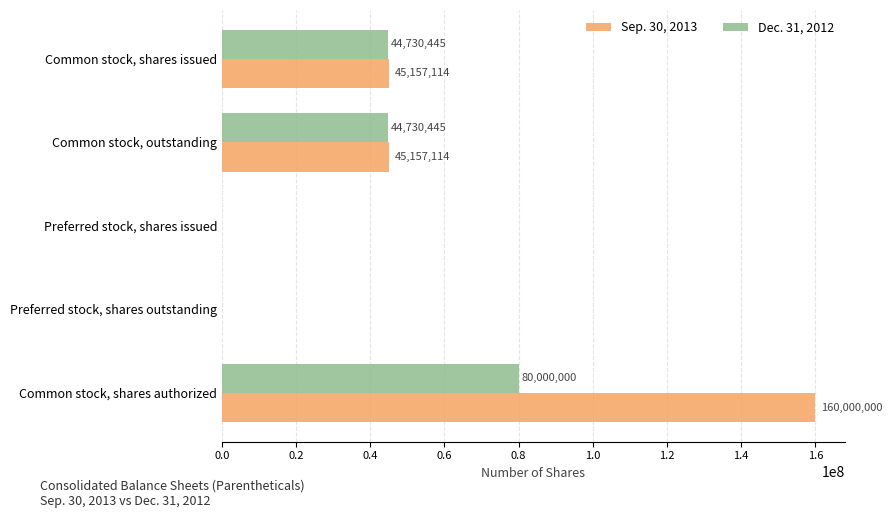

True or false: Dec. 31, 2012 has a value of 0 at Preferred stock, shares outstanding.

True